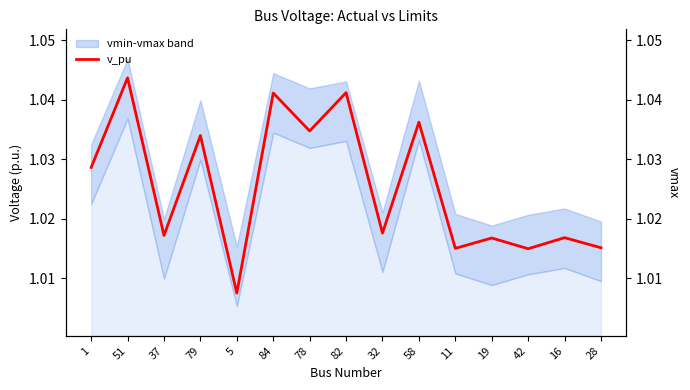

Reading right to left, what are all the values shown in this chart?

1.0	1.0	1.0	1.0	1.0	1.0	1.0	1.0	1.0	1.0	1.0	1.0	1.0	1.0	1.0